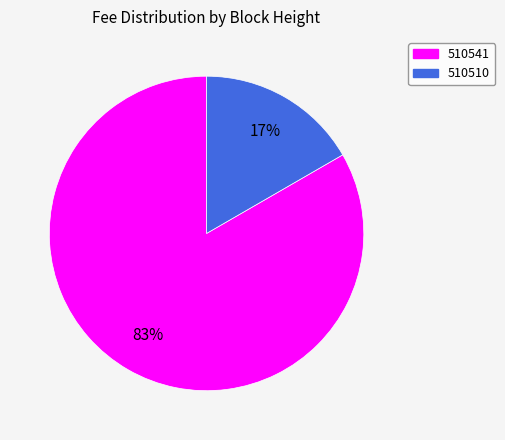

True or false: 510510 accounts for 17% of the total.

True